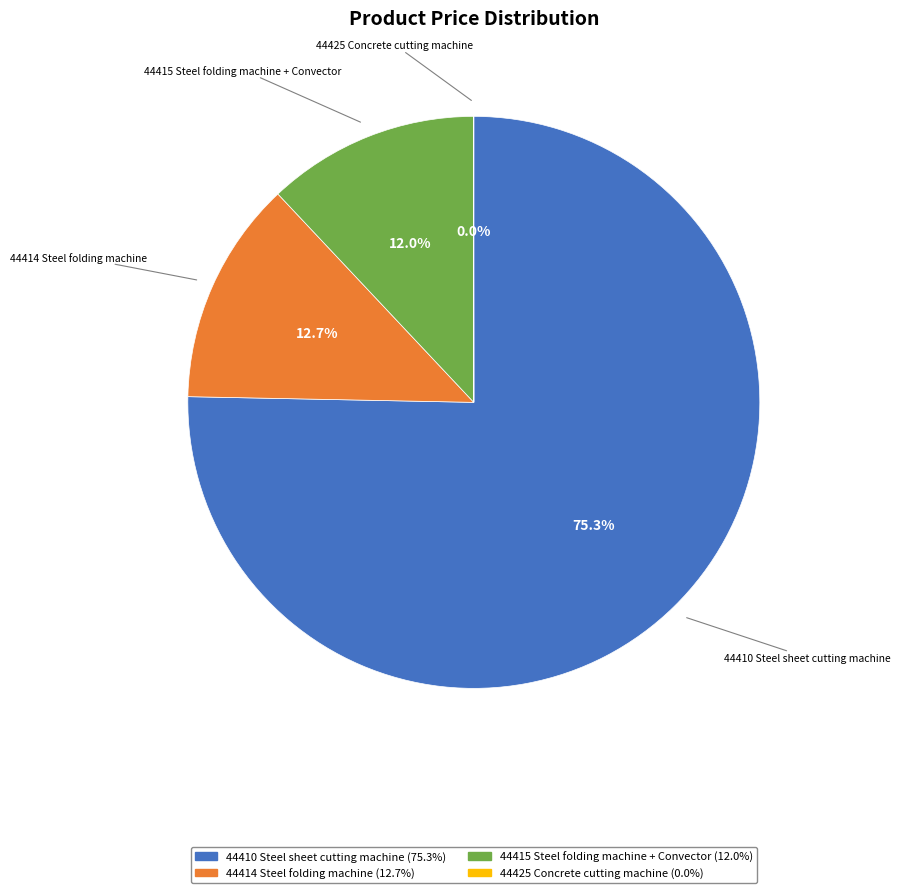

Is the sum of 44415 Steel folding machine + Convector and 44410 Steel sheet cutting machine greater than half?

Yes